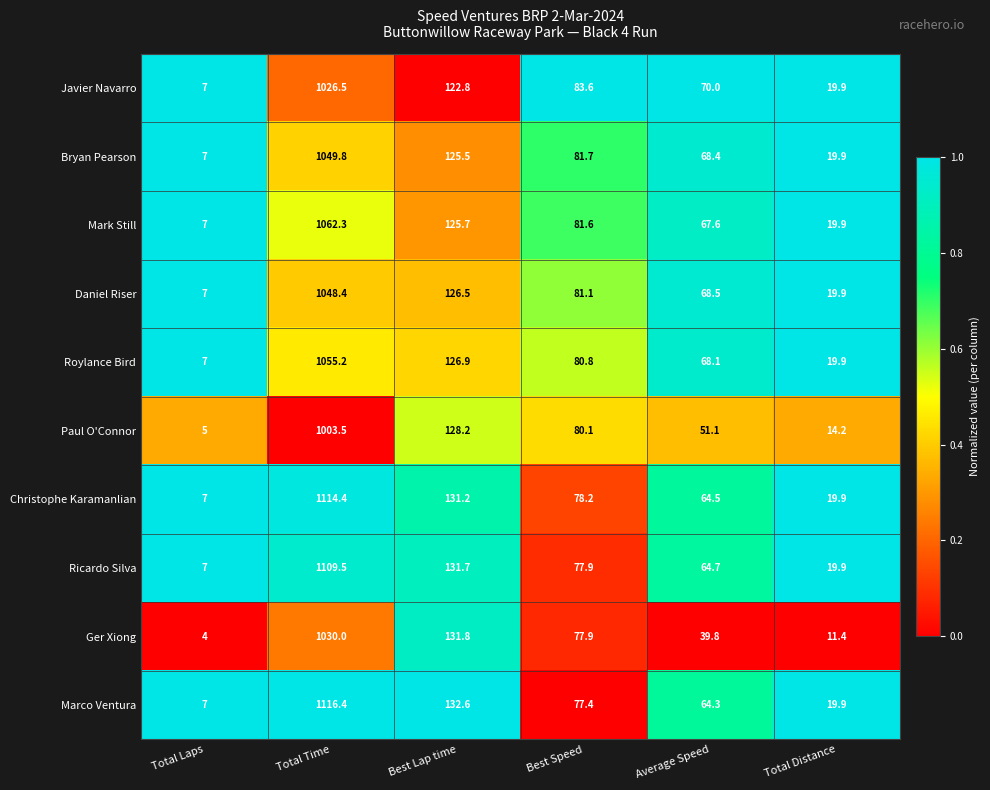

What is the total value across all series at Total Laps?

65.0